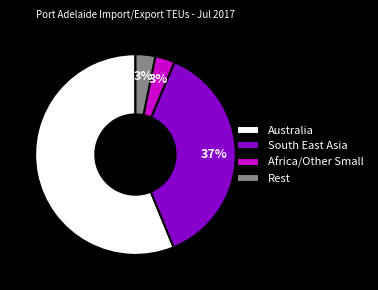

Does any single category account for the majority?

Yes